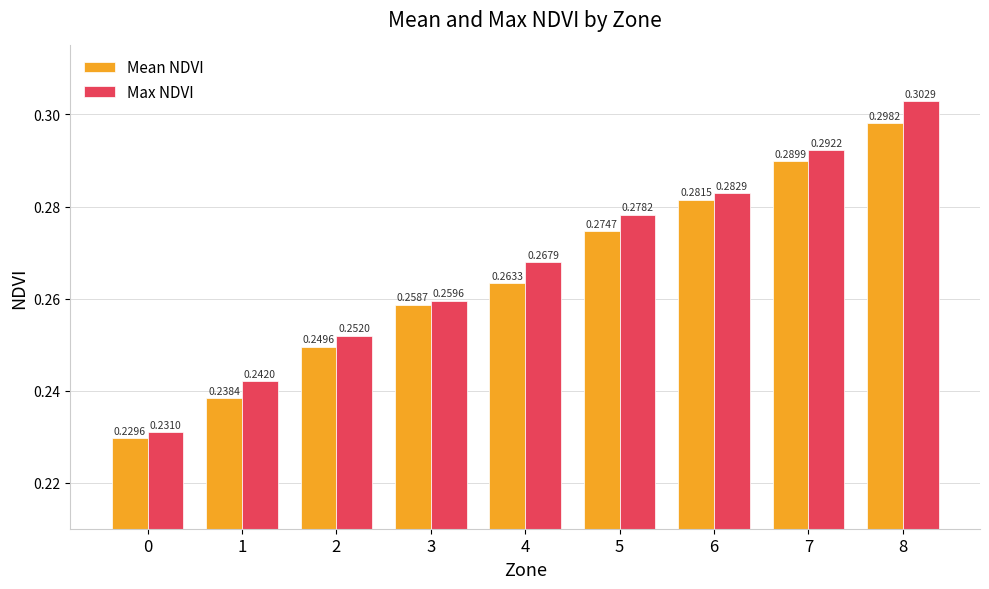

Which series has the largest total across all categories?

Max NDVI